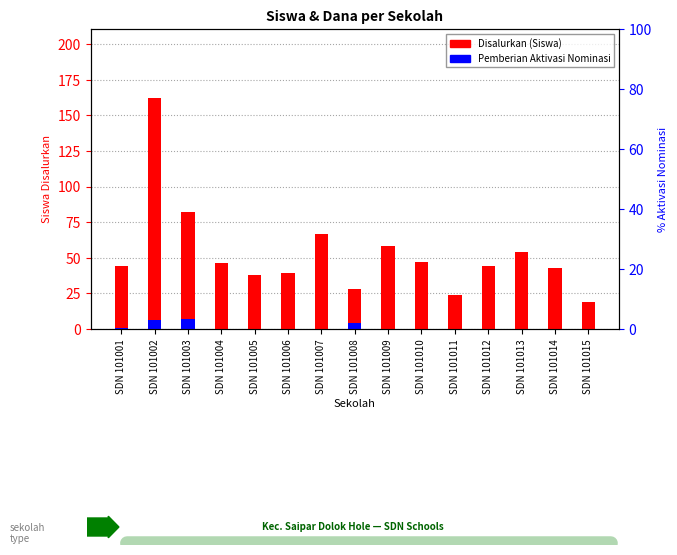

Which has a higher value, SDN 101015 or SDN 101001?

SDN 101001